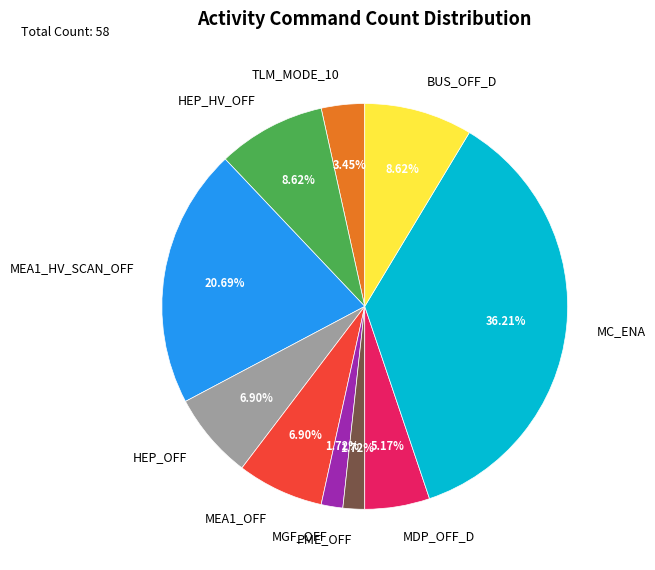

To the nearest percent, what is the difference between the largest and smallest slice percentages?

34%